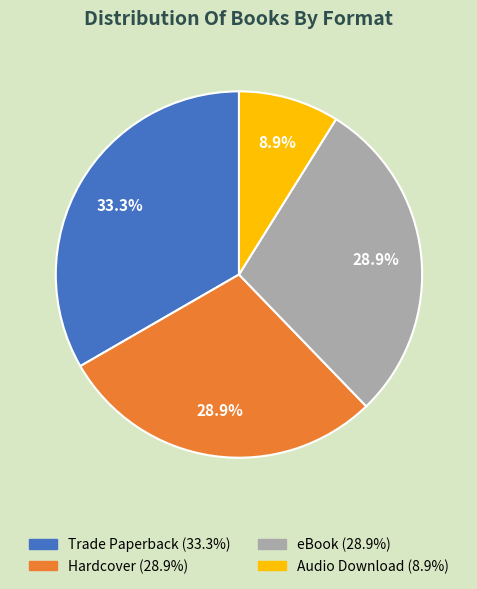

What percentage is the Audio Download slice, to the nearest percent?

9%